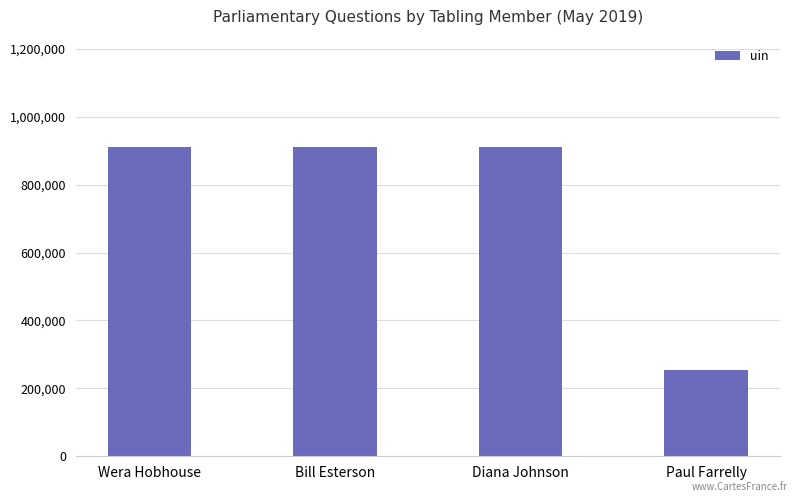

What is the approximate value at Wera Hobhouse, to the nearest 10?

911020